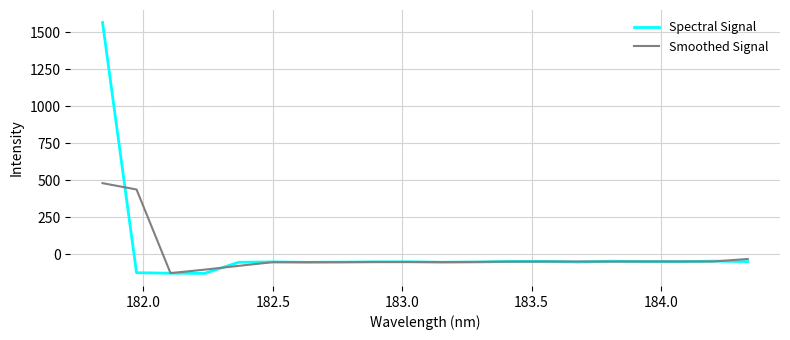

What are all the series names shown in the legend?

Spectral Signal, Smoothed Signal